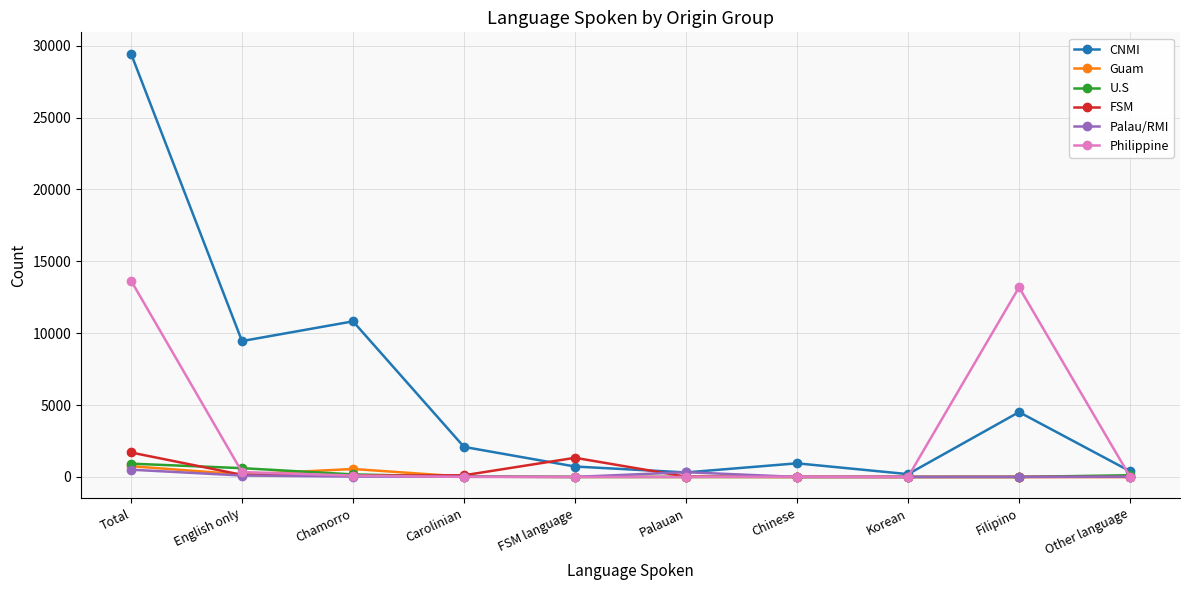

At how many categories does at least one series exceed 17519?

1